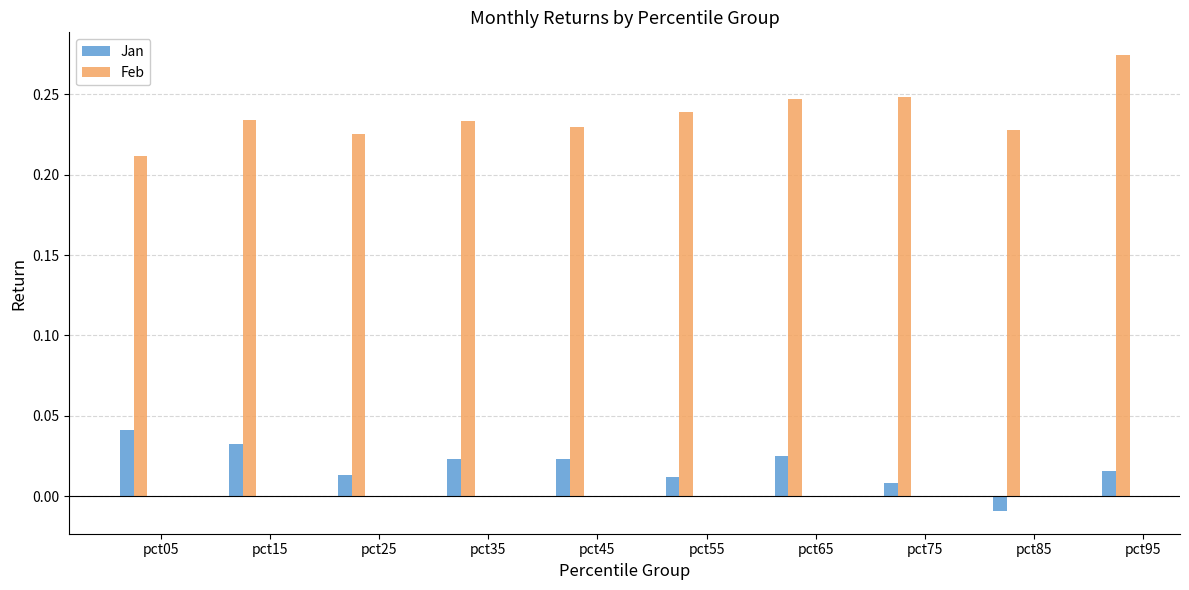

What is the sum of the Feb values at pct85 and pct45?

0.5